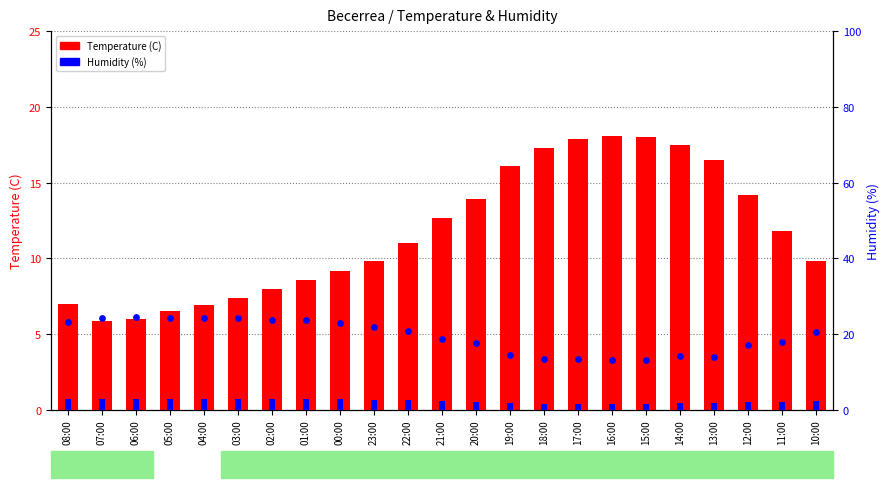

At how many categories does at least one series exceed 9?

15